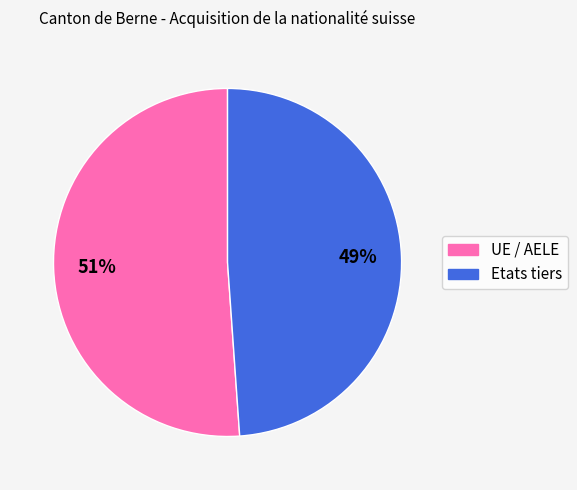

Rank the categories by value from highest to lowest.

UE / AELE, Etats tiers